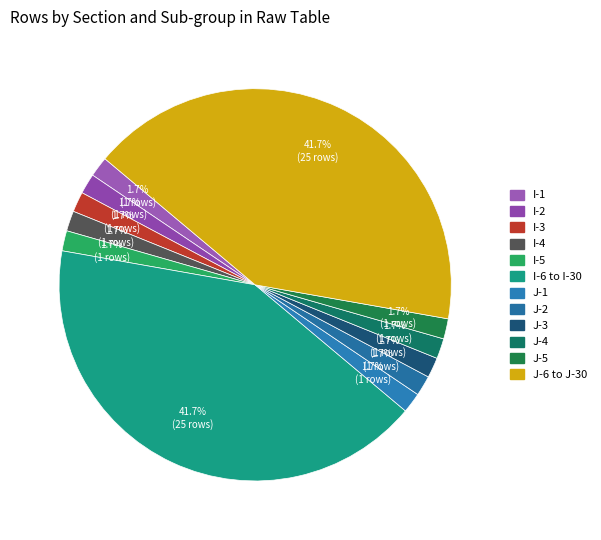

How many slices are in this pie chart?

12